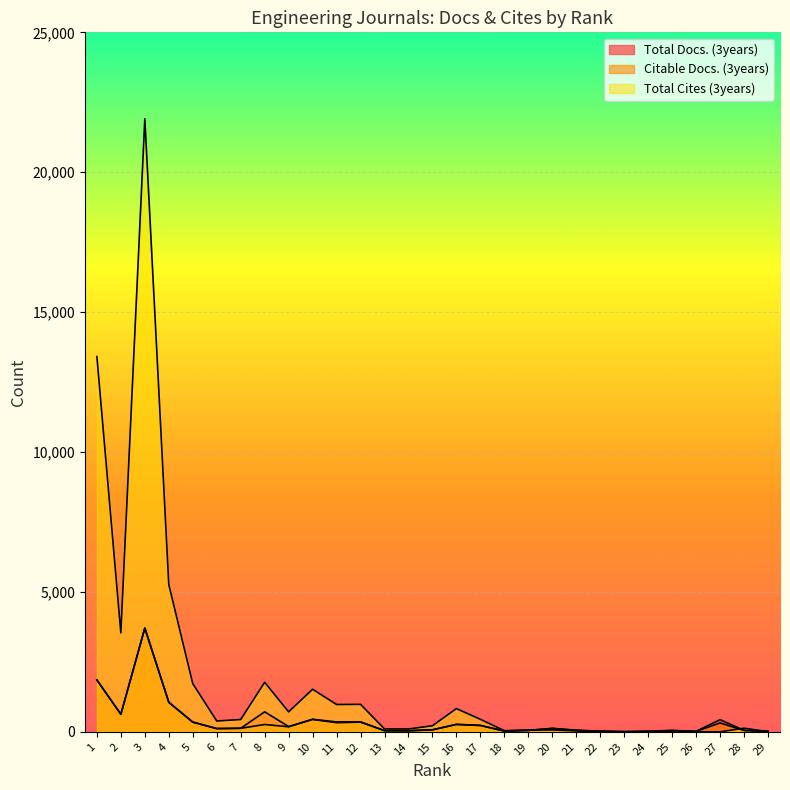

Between 28 and 13, which is larger?

28